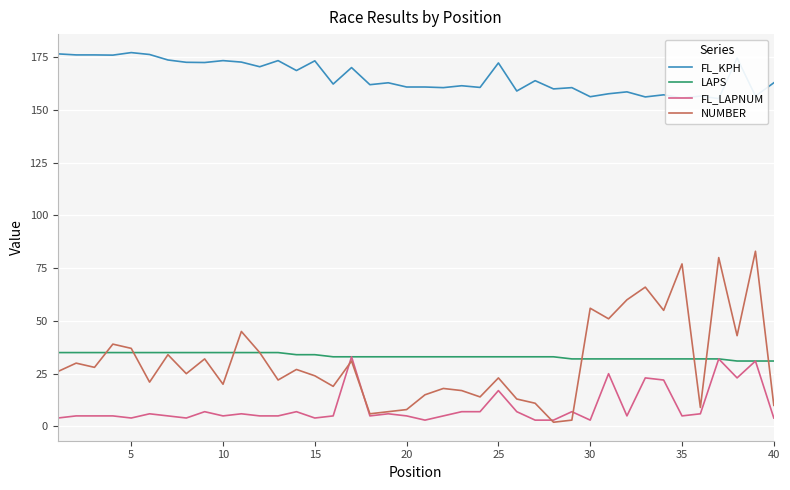

How many series are shown in this chart?

4